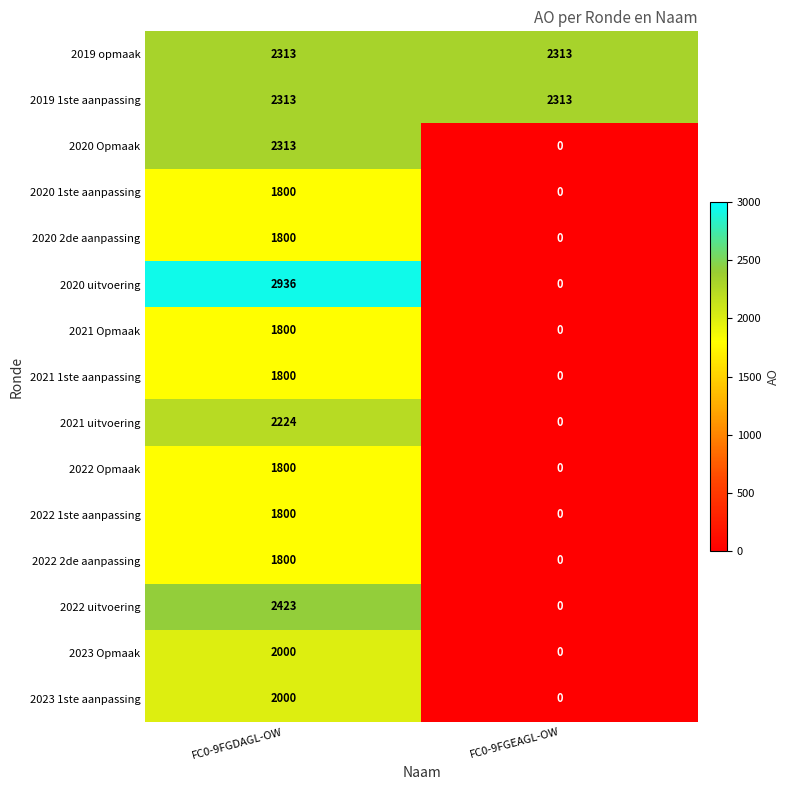

Rank the categories by 2023 Opmaak value from highest to lowest.

FC0-9FGDAGL-OW, FC0-9FGEAGL-OW